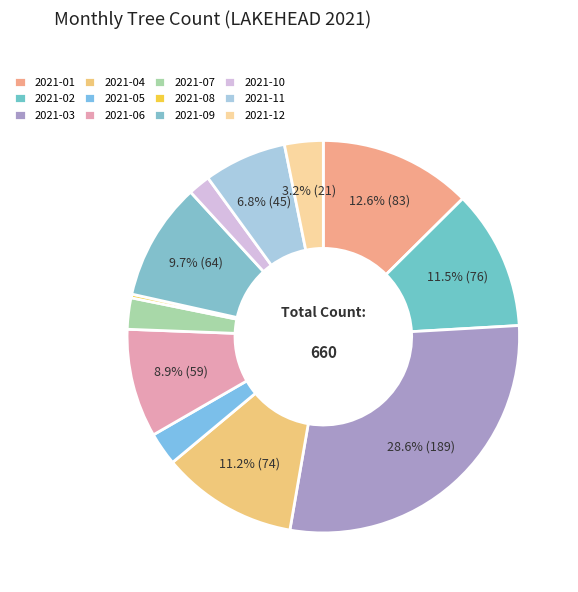

How many segments does this pie chart have?

12